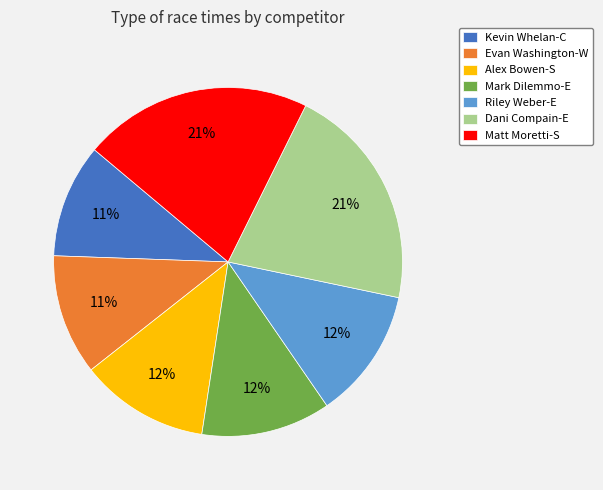

Is the sum of Dani Compain-E and Kevin Whelan-C greater than half?

No